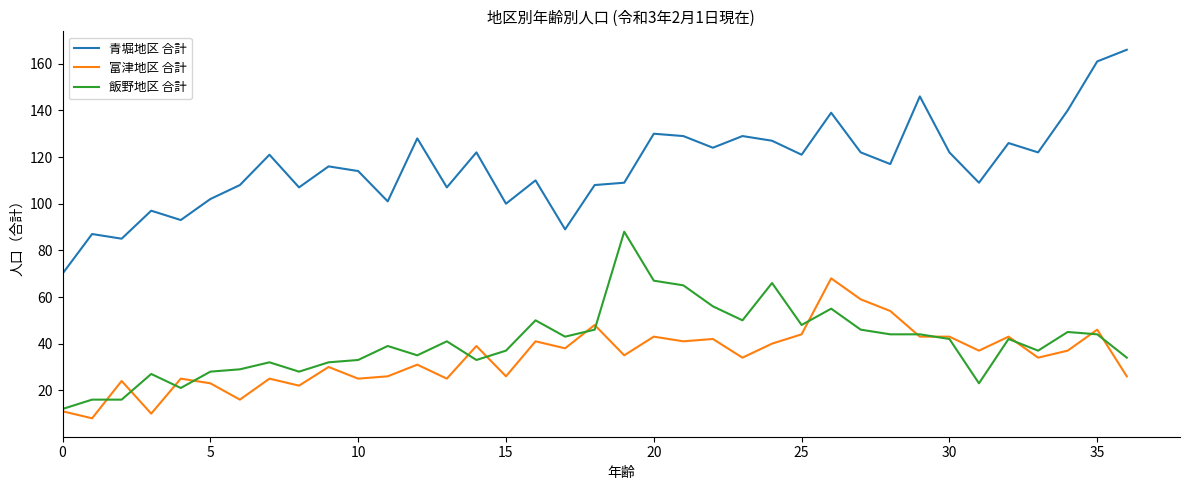

Which series has the largest range (max minus min)?

青堀地区 合計